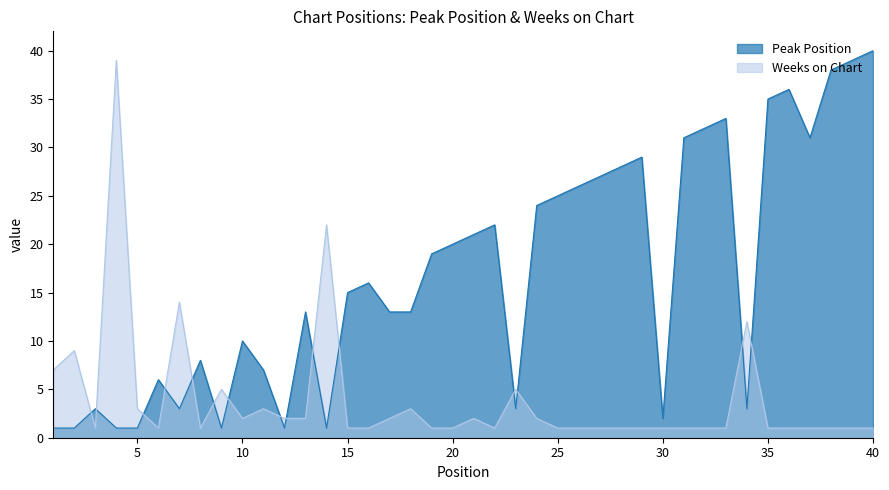

What is the greatest value displayed?

40